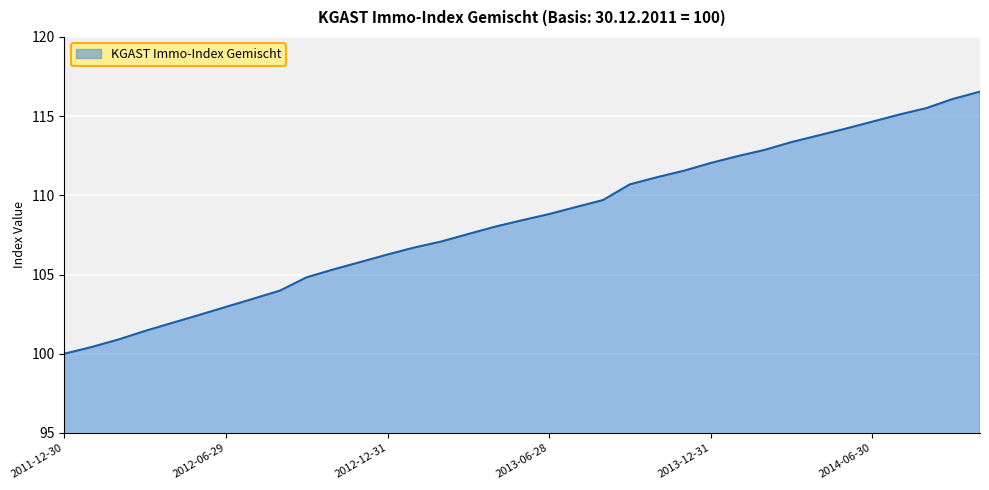

What is the difference between the maximum and minimum values?

16.5